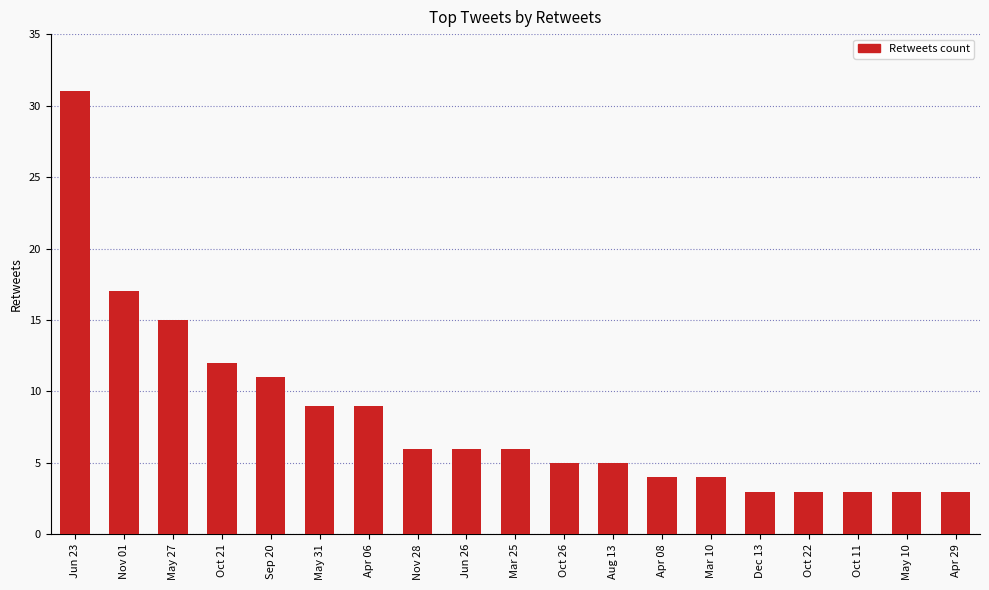

Is it true that the value at May 10 is 5?

False